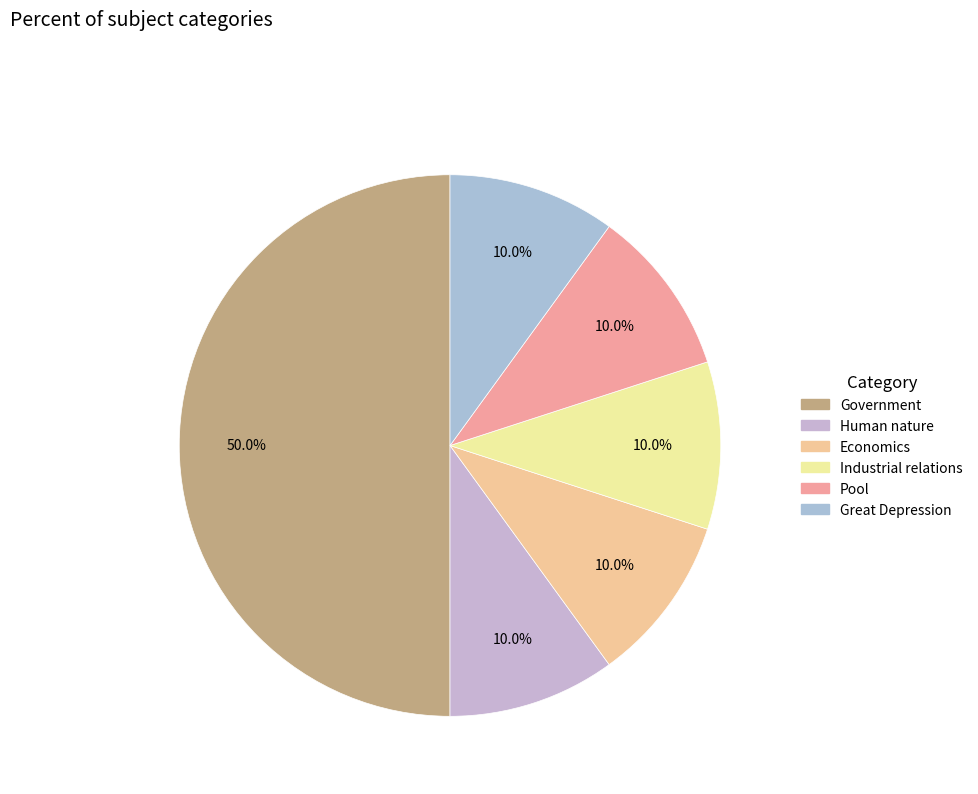

Is there any slice that represents more than half of the pie?

No